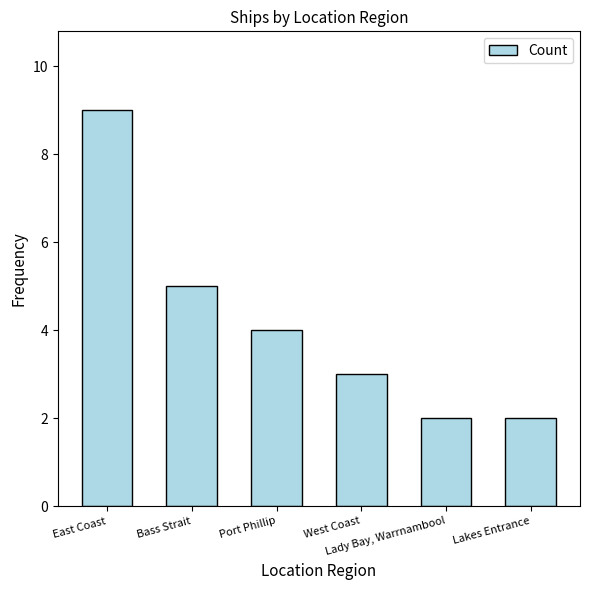

The value at West Coast is 3. True or false?

True